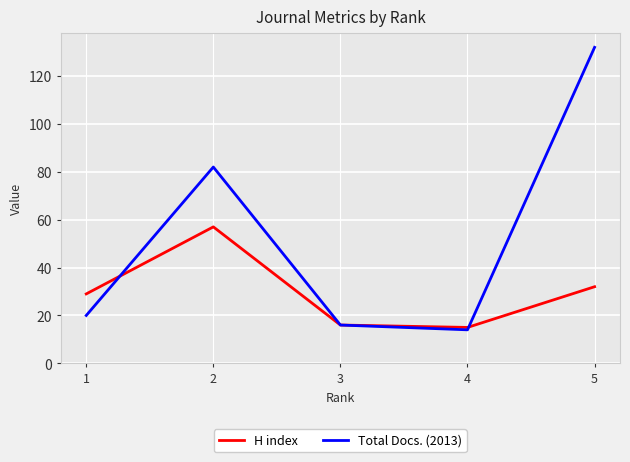

At 5, list the series in order from smallest to largest.

H index, Total Docs. (2013)